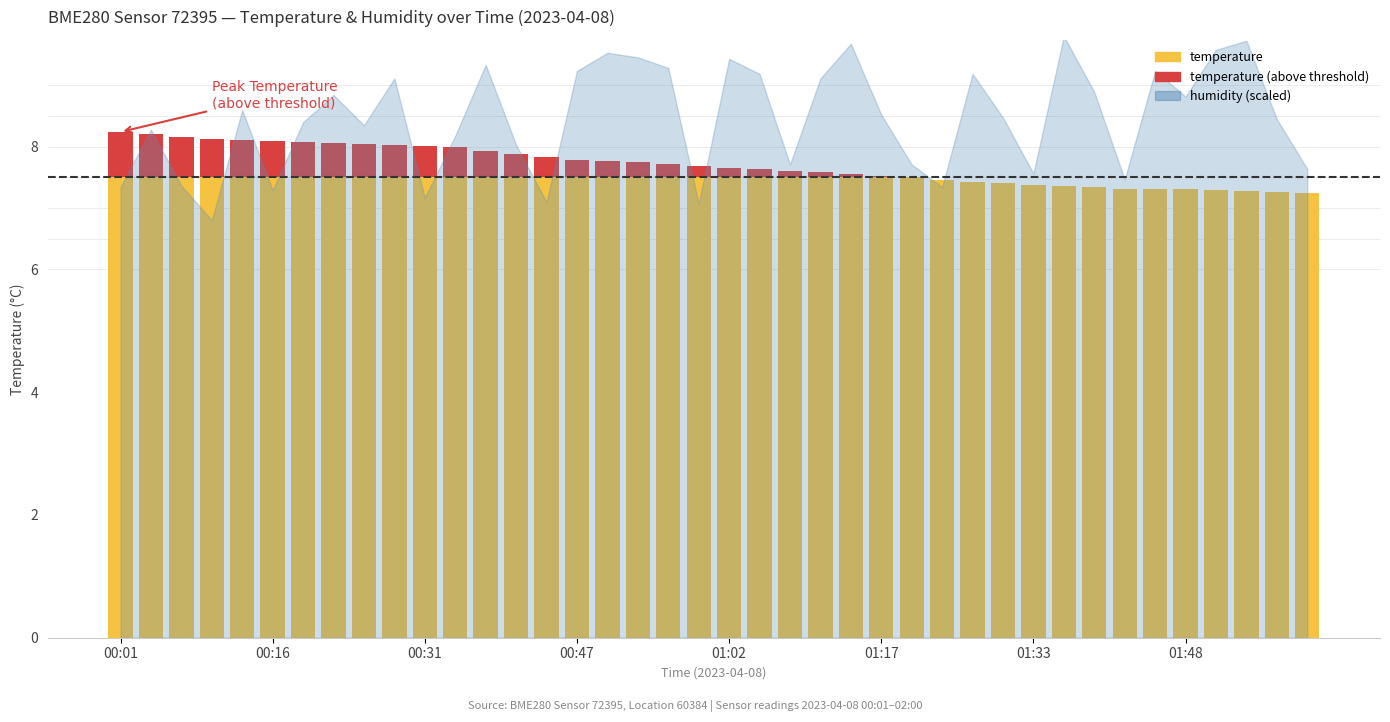

Reading right to left, what are all the values shown in this chart?

7.2	7.3	7.3	7.3	7.3	7.3	7.3	7.3	7.4	7.4	7.4	7.4	7.5	7.5	7.5	7.5	7.5	7.5	7.5	7.5	7.5	7.5	7.5	7.5	7.5	7.5	7.5	7.5	7.5	7.5	7.5	7.5	7.5	7.5	7.5	7.5	7.5	7.5	7.5	7.5